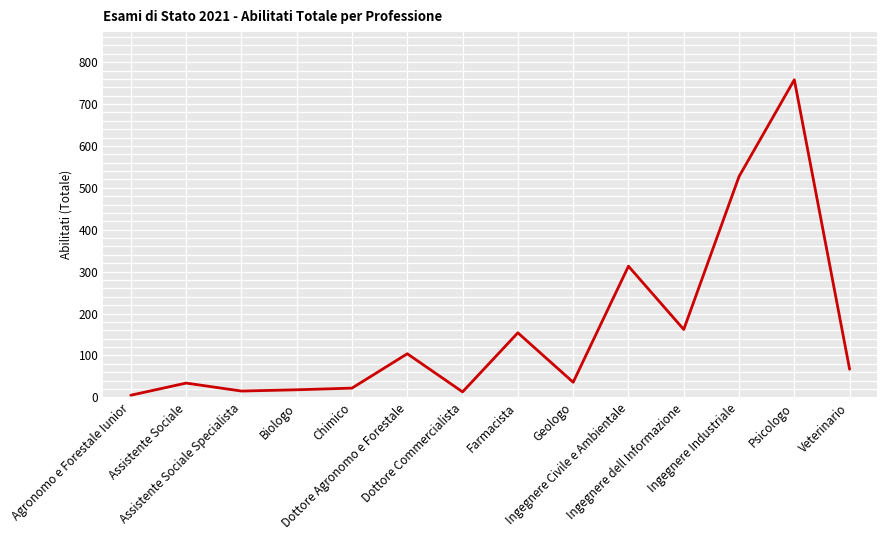

At which category does the data reach its first local peak?

Assistente Sociale